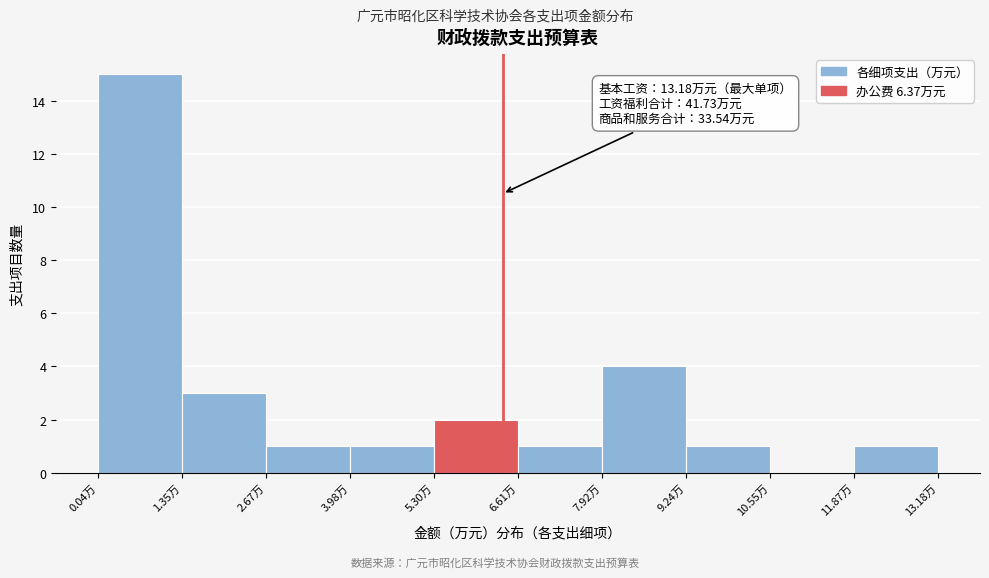

Over which range of the x-axis is the bar tallest?

0.0 to 1.4